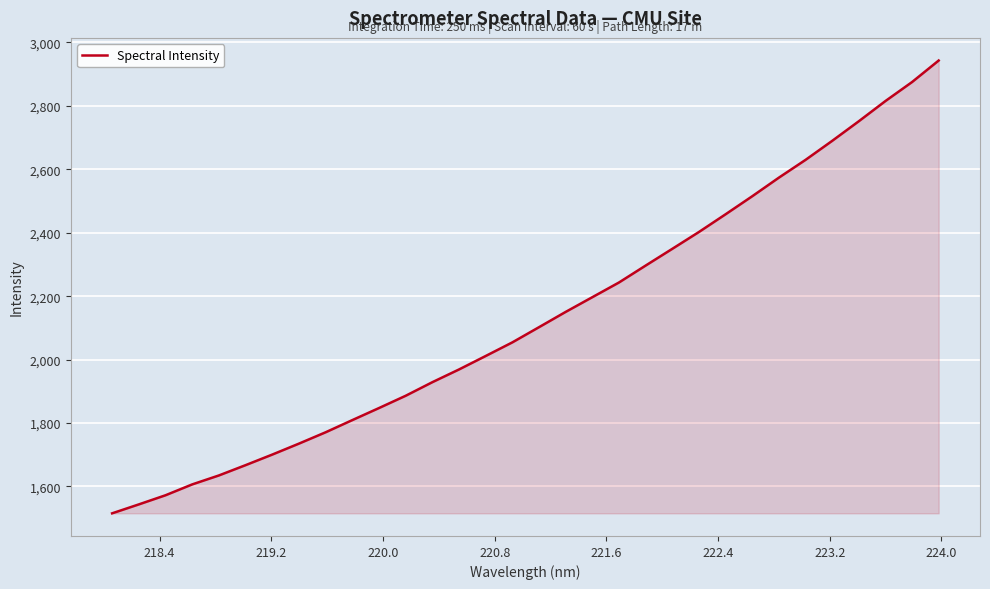

What is the smallest value displayed?

1515.0